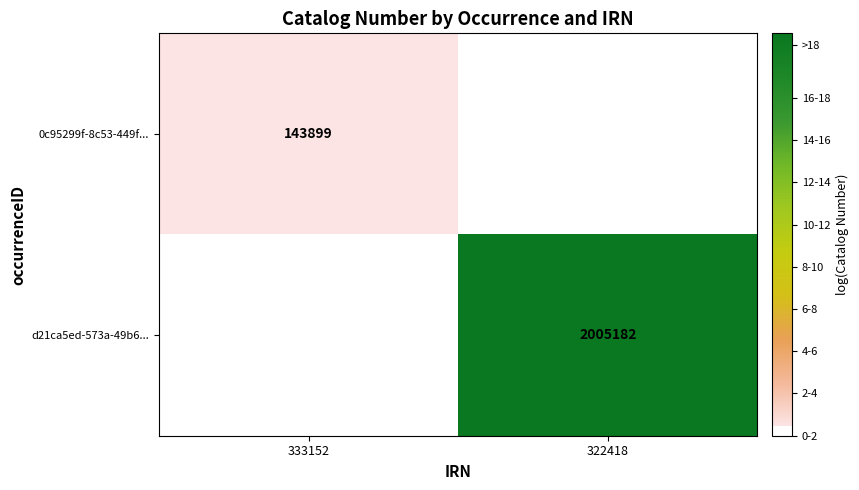

Is it true that d21ca5ed-573a-49b6... equals 2005182 at 322418?

True